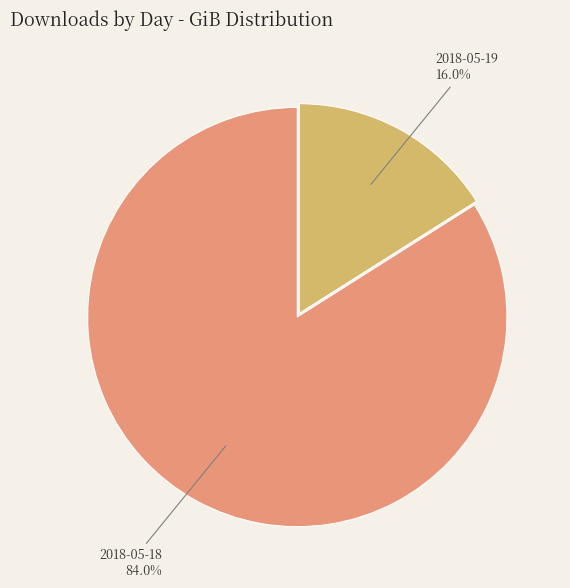

Rank the categories by value from lowest to highest.

2018-05-19, 2018-05-18